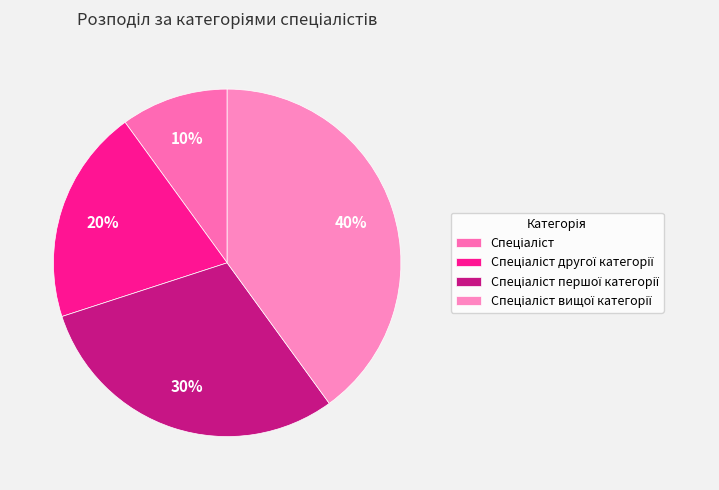

What portion of the pie excludes Спеціаліст вищої категорії?

60.0%